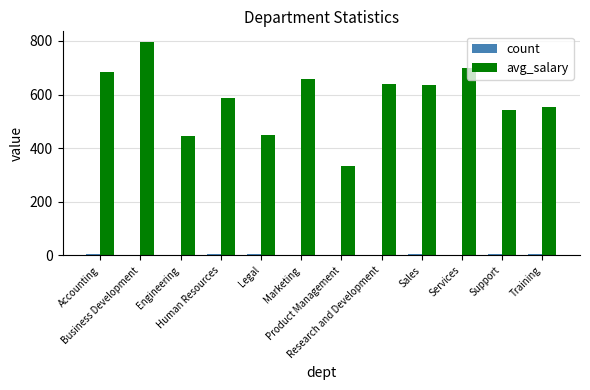

Which series has the largest total across all categories?

avg_salary